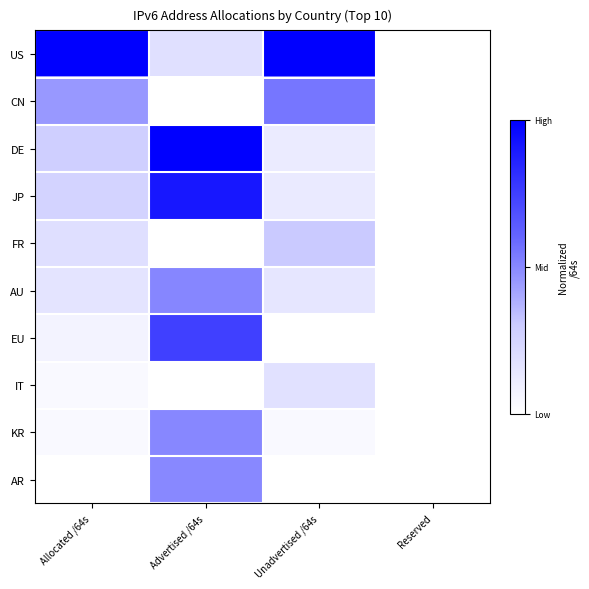

What is the maximum value shown in the chart?

1.0